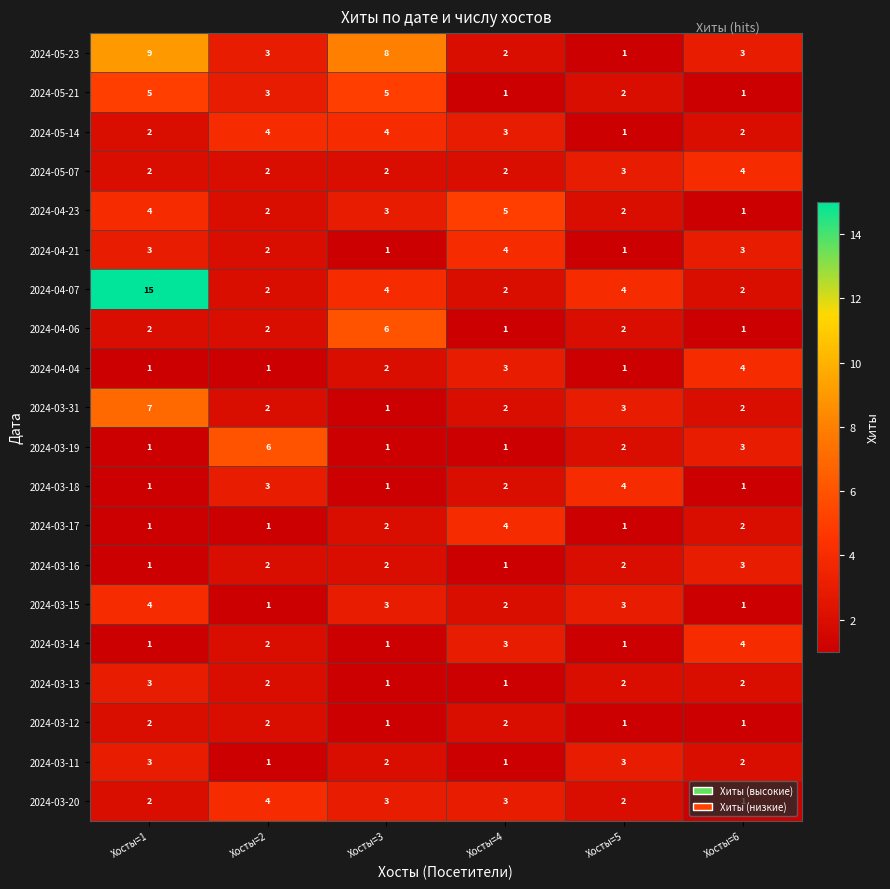

What is the sum of all 2024-03-19 values?

14